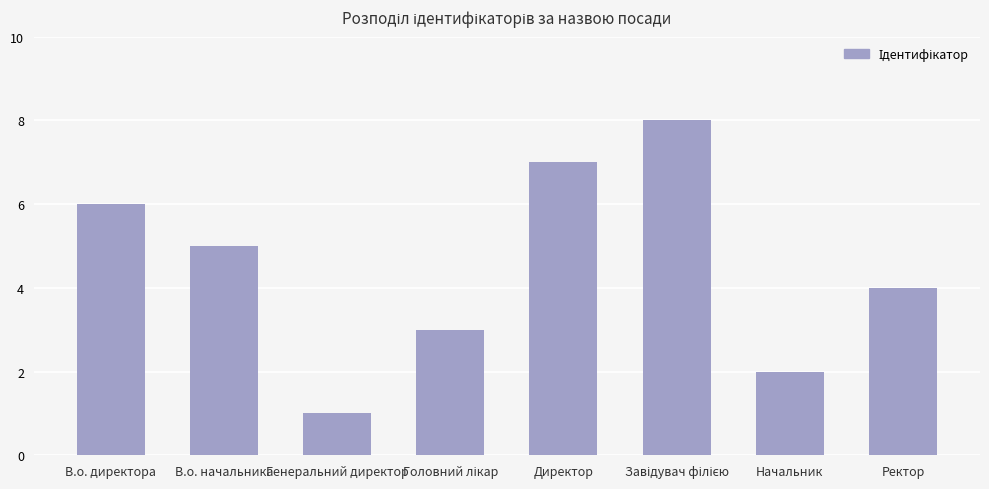

What is the difference between the values at В.о. директора and Генеральний директор?

5